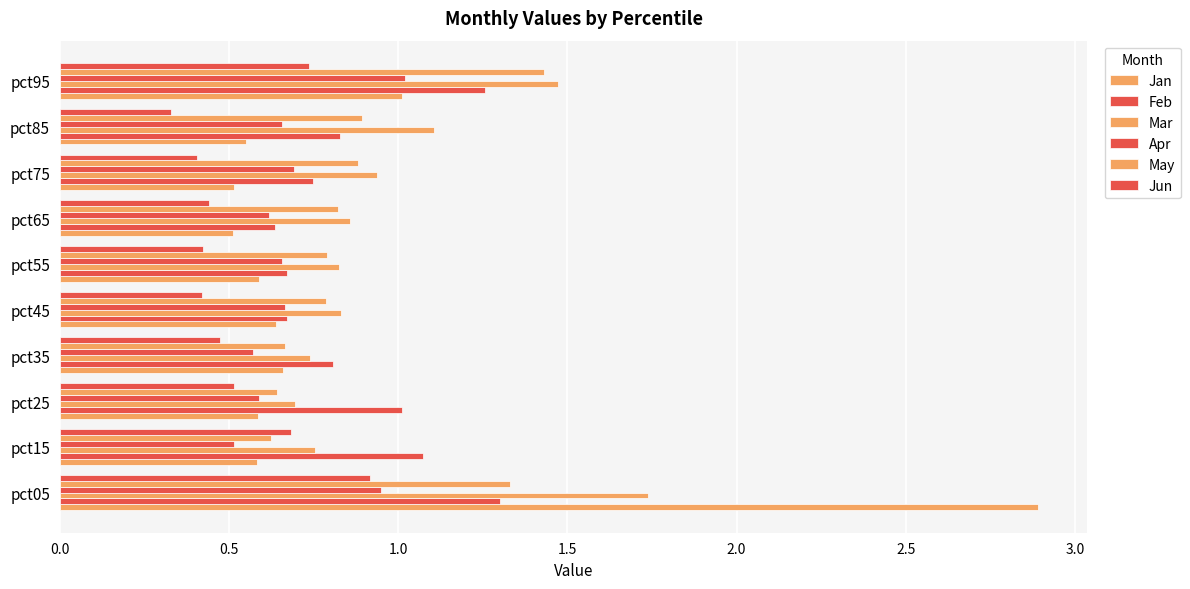

Which category has the lowest value across all series?

pct85